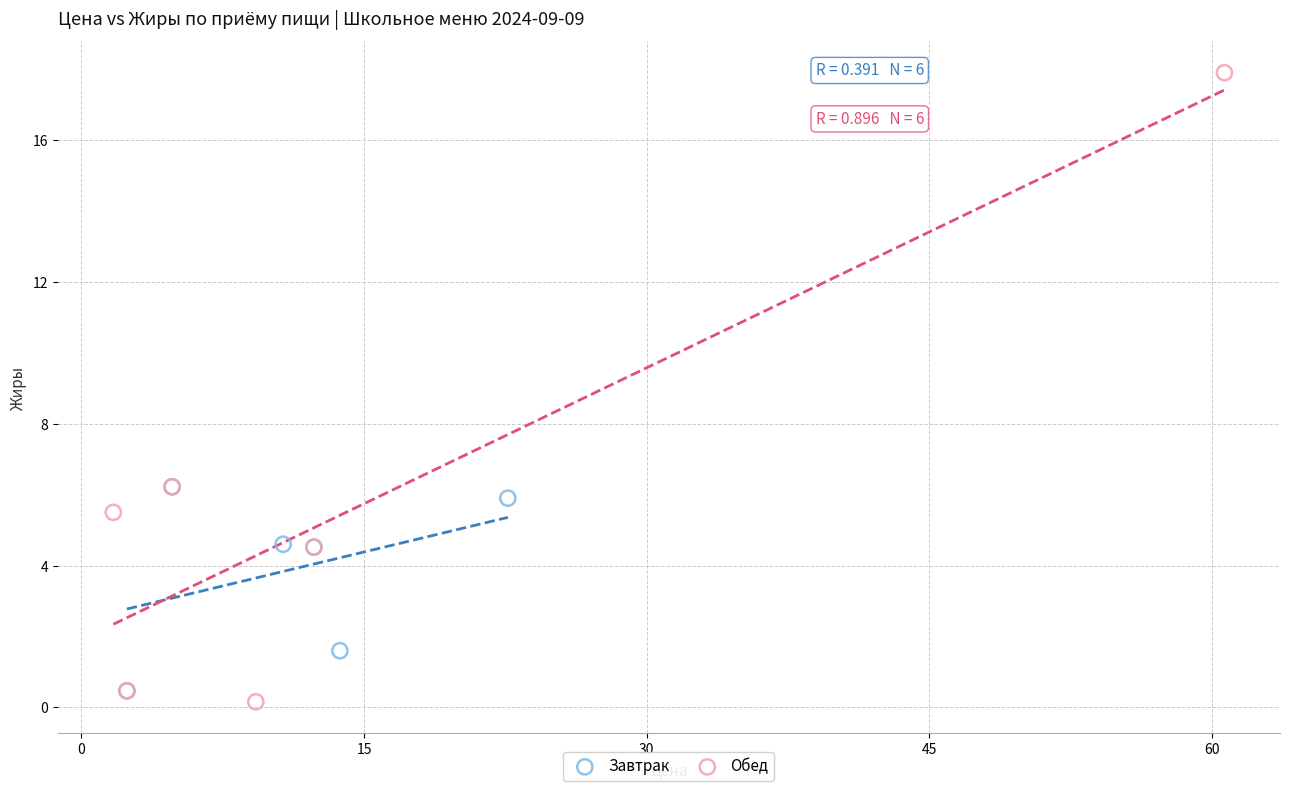

Which series reaches the minimum Y coordinate?

Обед